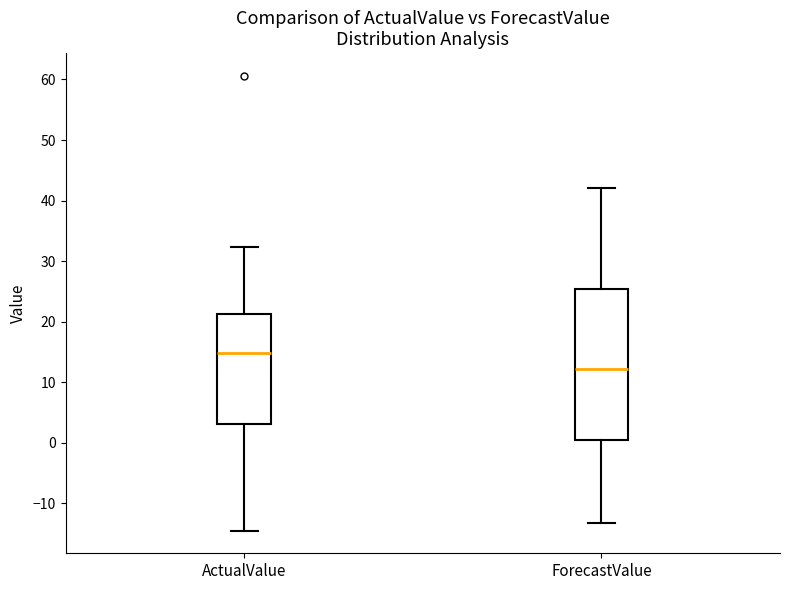

Reading left to right, read every box against the y-axis: the position of its median line, the range the box covers, and the ends of its whiskers. The values are not printed on the chart, so give them approximately, as read against the axis.

ActualValue: median 15, box 3 to 21, whiskers -14 to 32
ForecastValue: median 12, box 0 to 25, whiskers -13 to 42